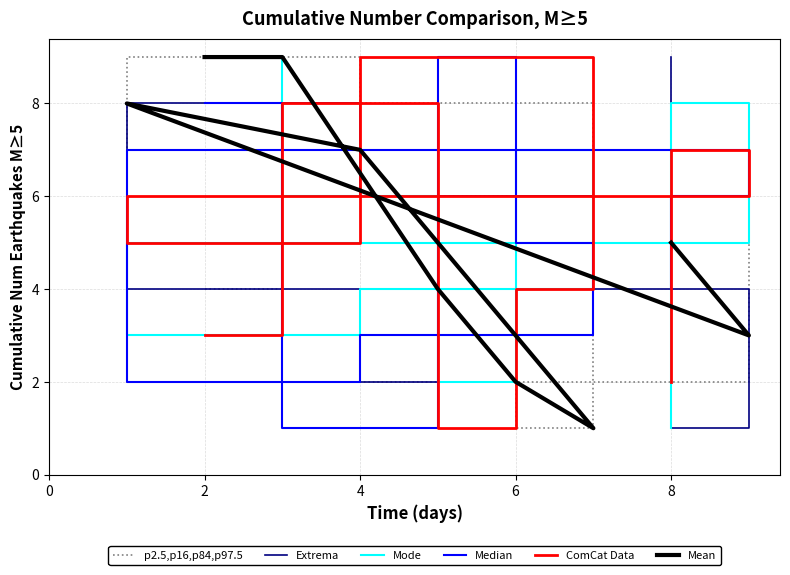

After their last crossing, which series has the higher values: Mode or Extrema?

Extrema